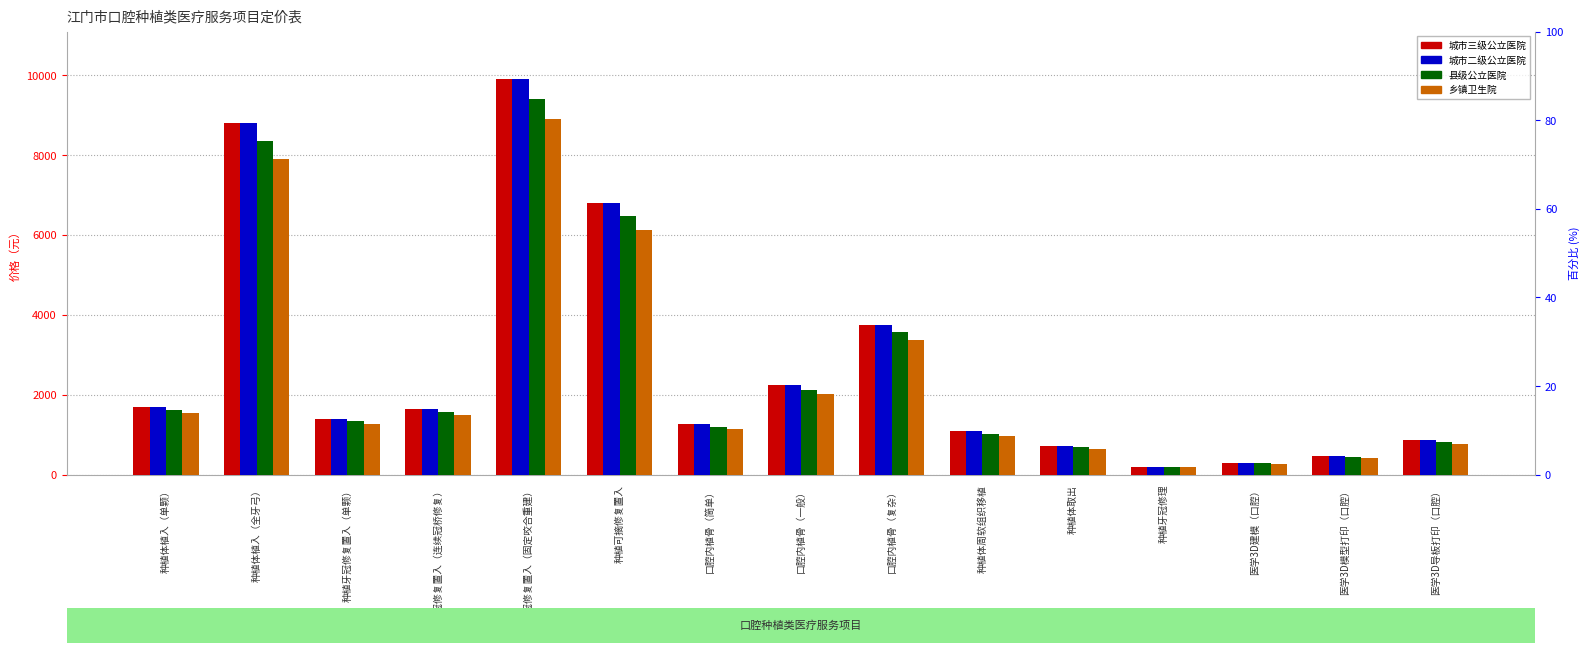

What is the difference between the maximum and minimum values in the 城市二级公立医院 series?

9700.0